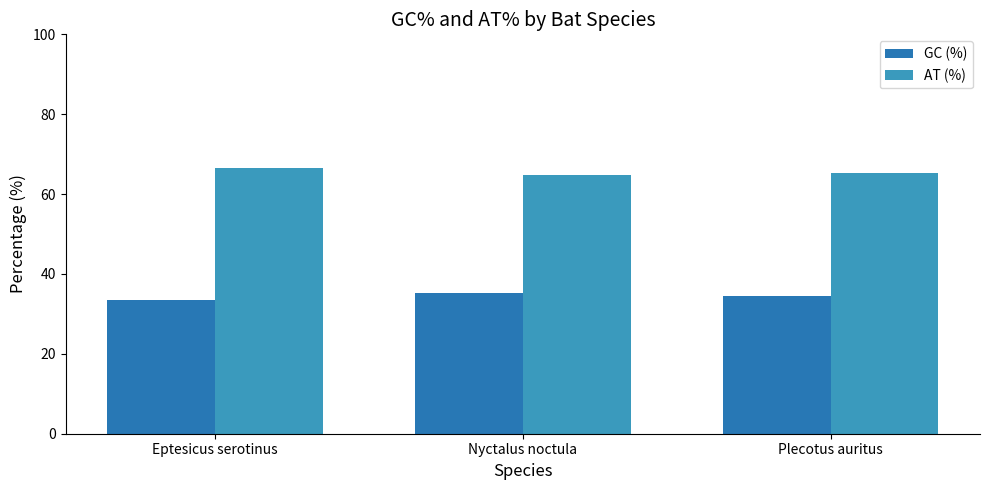

What is the label of the 2nd bar from the left?

Nyctalus noctula